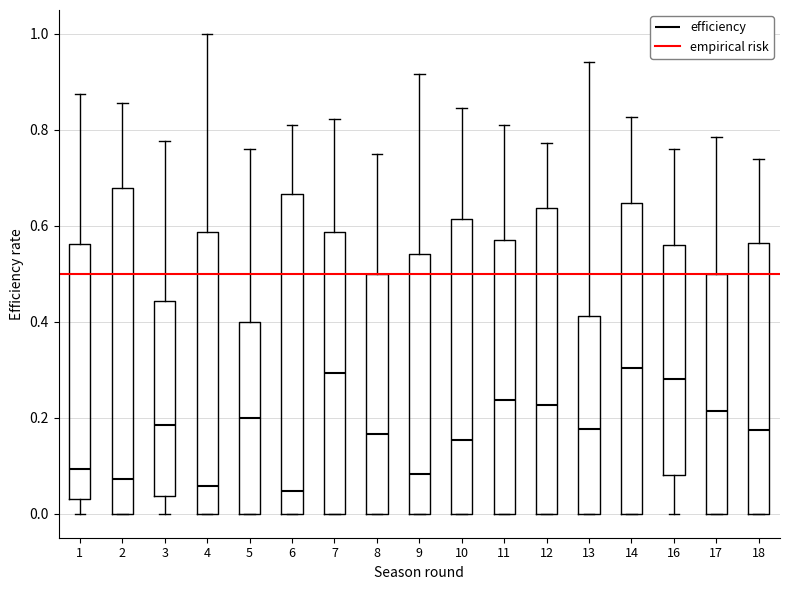

Where is the lower edge of the box at x = 8 on the y-axis? The values are not printed on the chart, so give them approximately, as read against the axis.

0.00